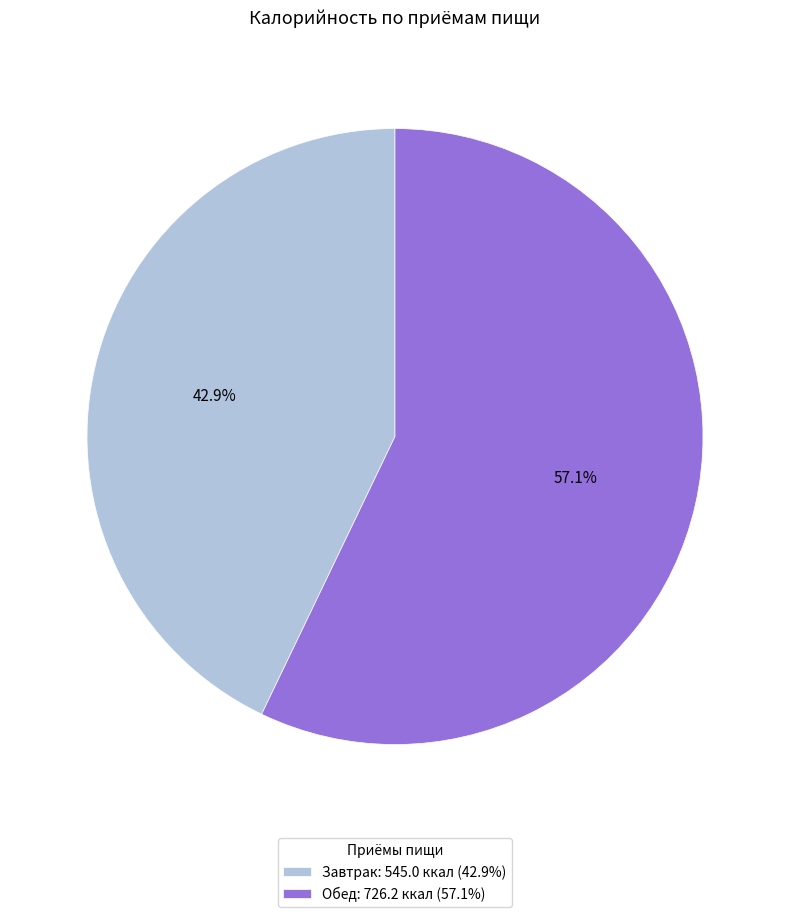

What percentage is the Завтрак slice, to the nearest percent?

43%